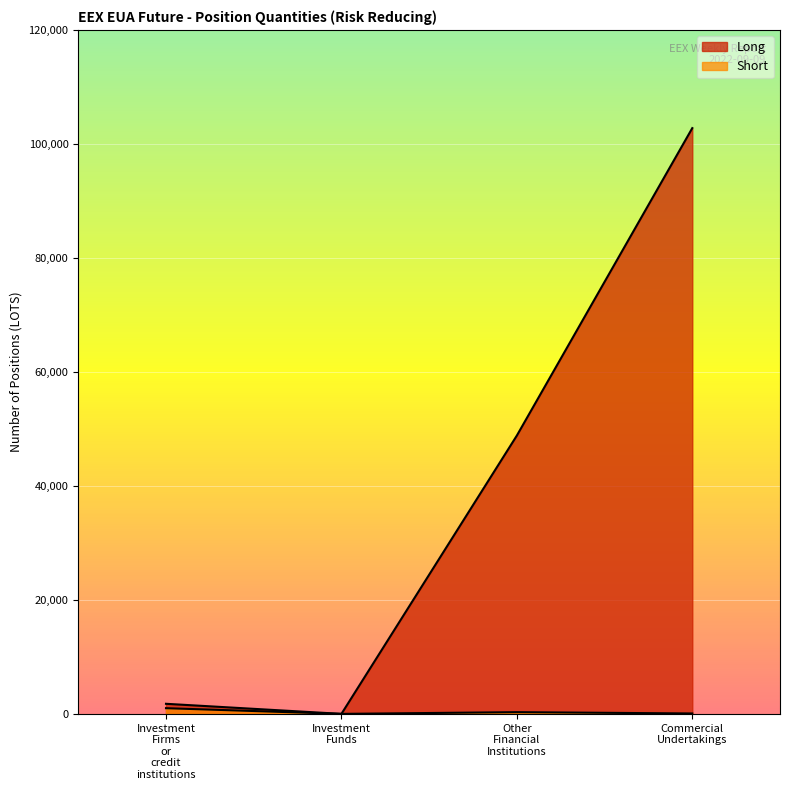

What is the sum of the Short values at Investment Firms or credit institutions and Commercial Undertakings?

1072